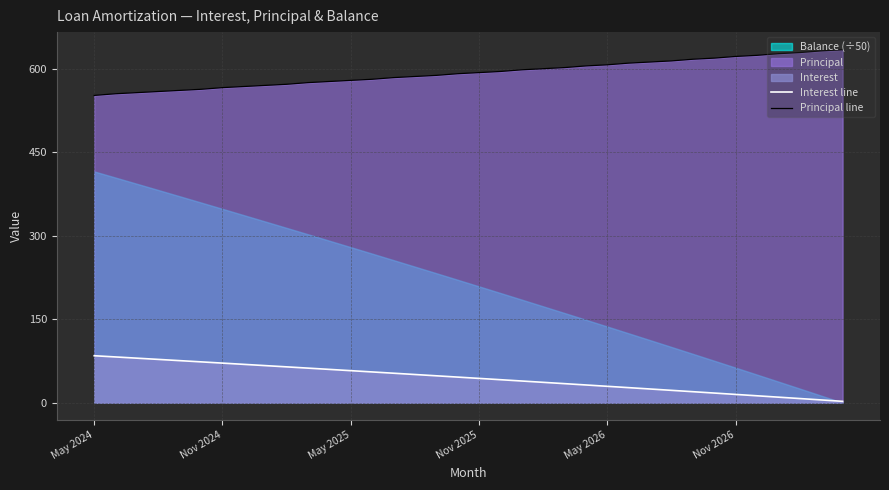

True or false: Interest line has a value of 13.7 at 14.

False